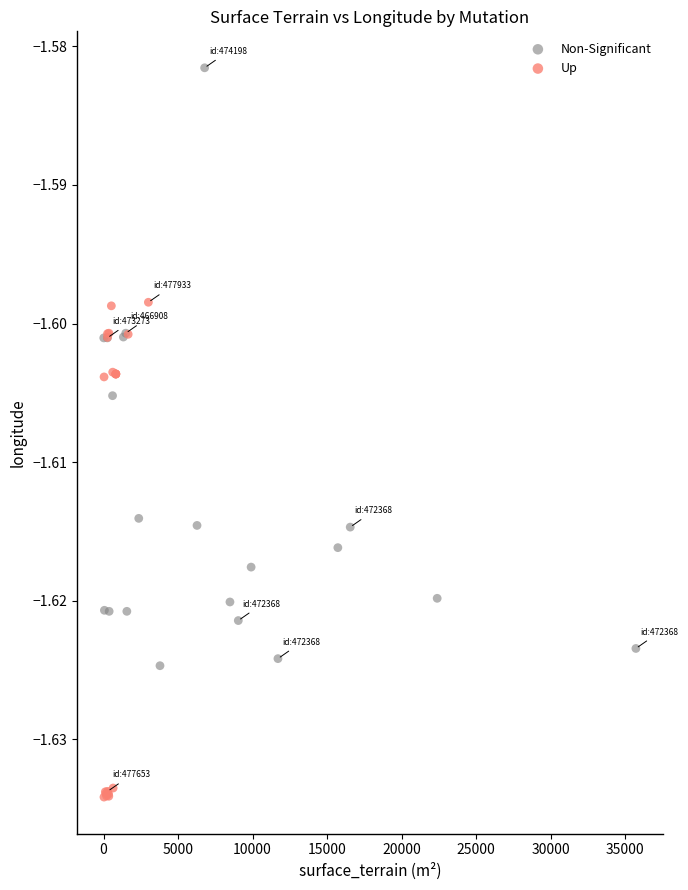

Which series has the largest Y range (max minus min)?

Non-Significant